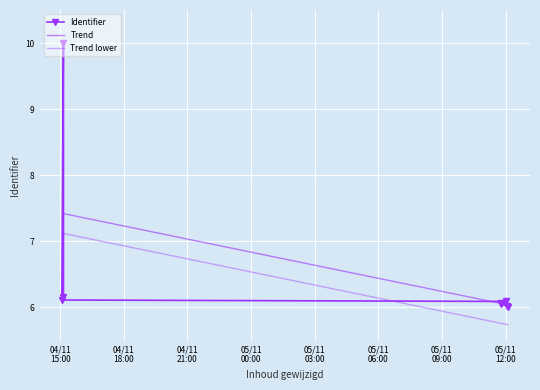

Which label corresponds to the largest value in the chart?

2014-11-04 15:09:08